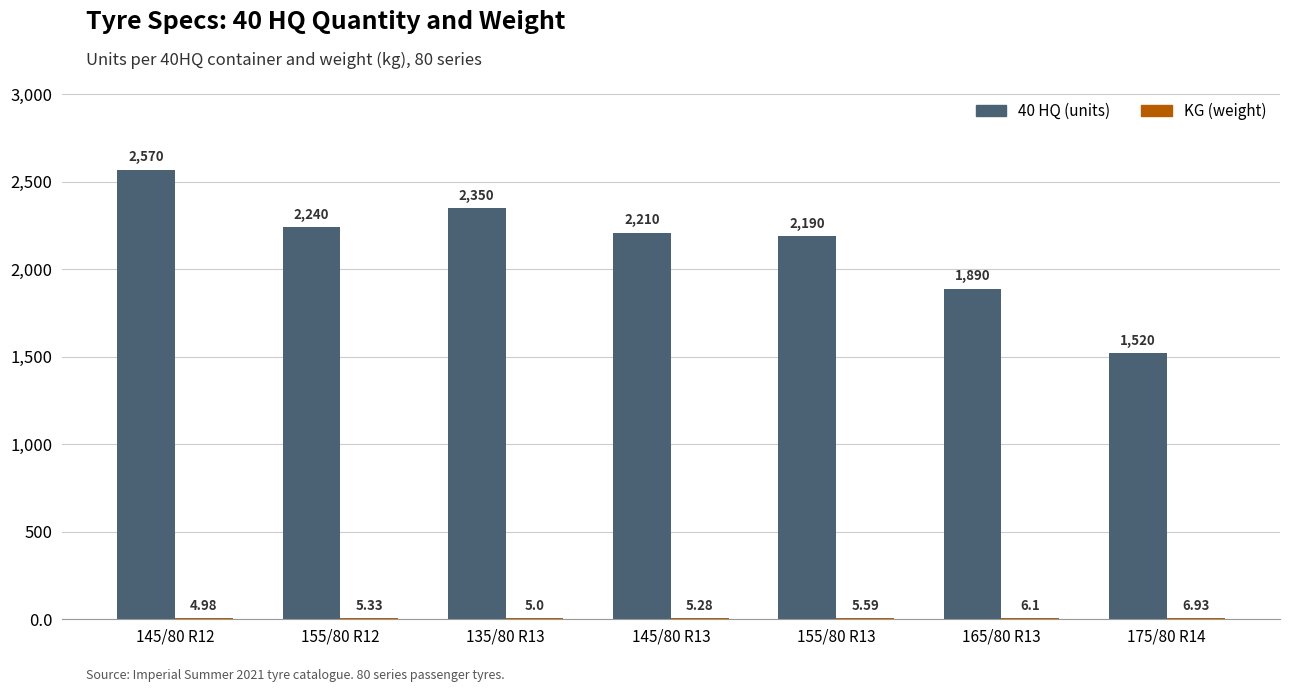

What is the sum of all 40 HQ (units) values?

14970.0